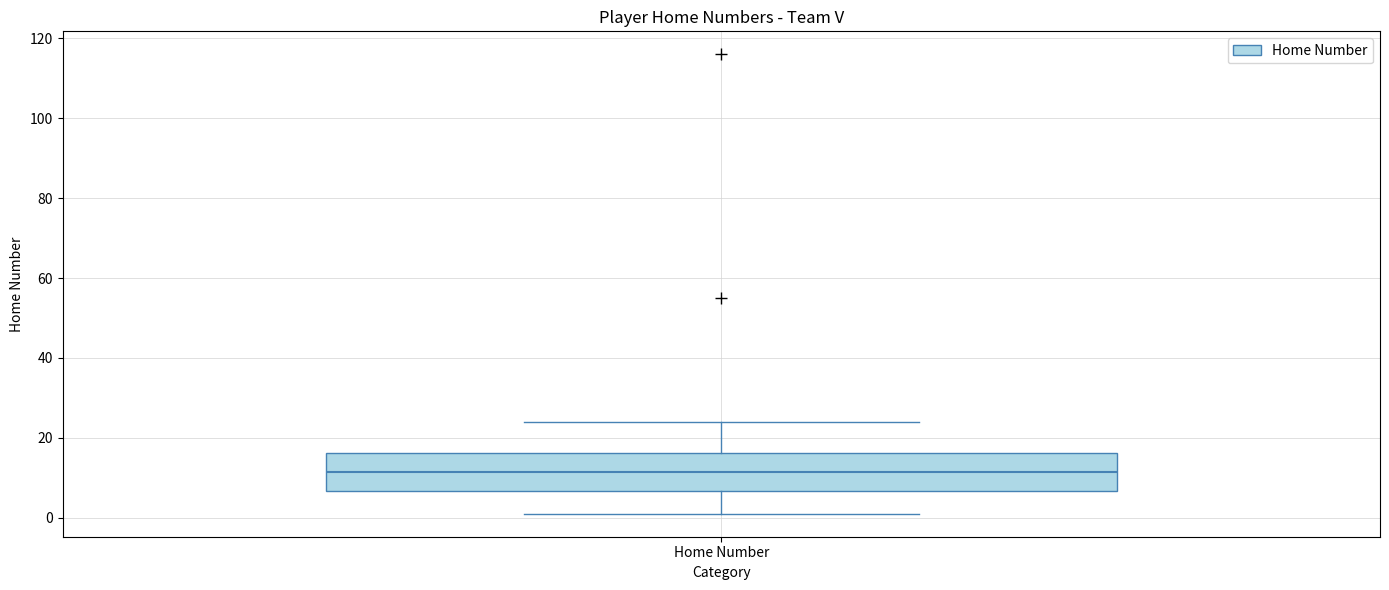

Transcribe this box plot: give where the median line is, the range the box spans, and where the two whiskers end, as read against the y-axis. The values are not printed on the chart, so give them approximately, as read against the axis.

median 12, box 6 to 16, whiskers 2 to 24